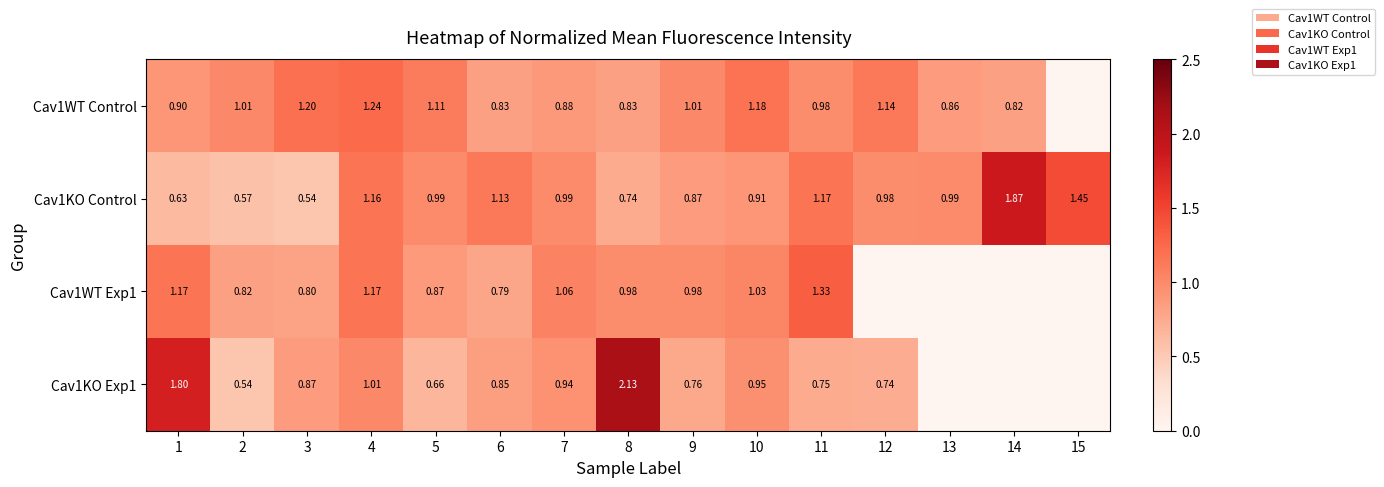

What is the total value across all series at 10?

4.1